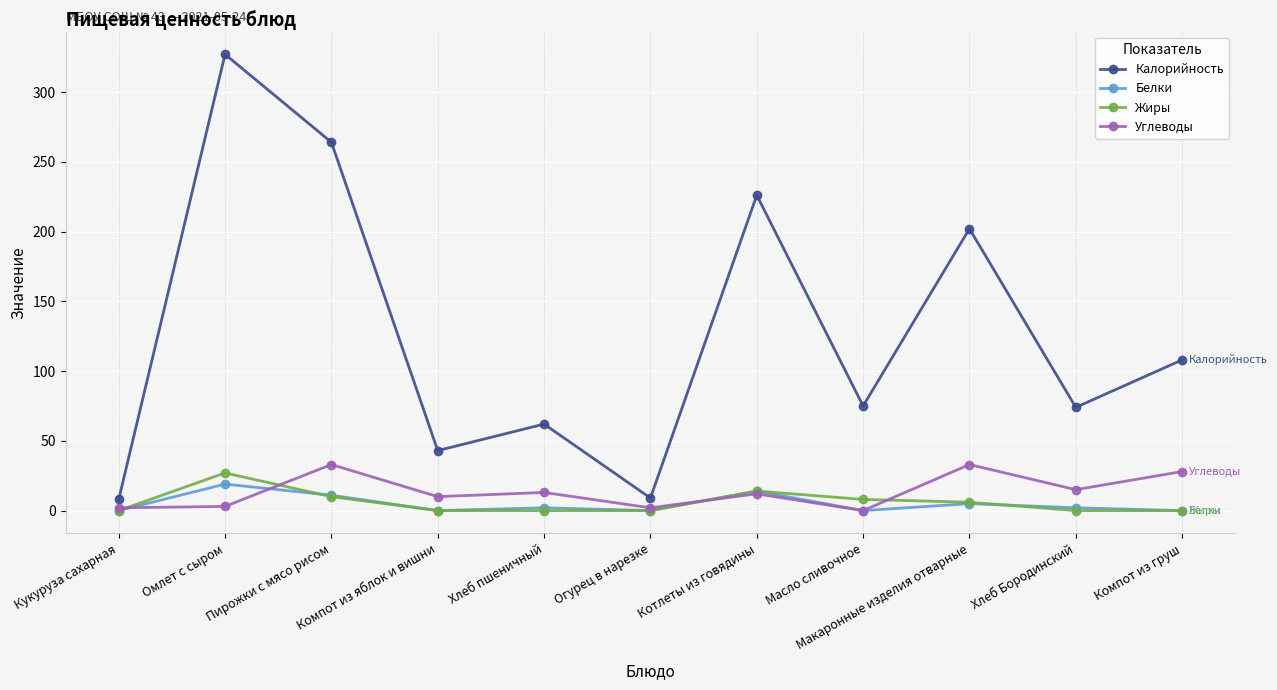

The value of Углеводы at Масло сливочное is 0. True or false?

True